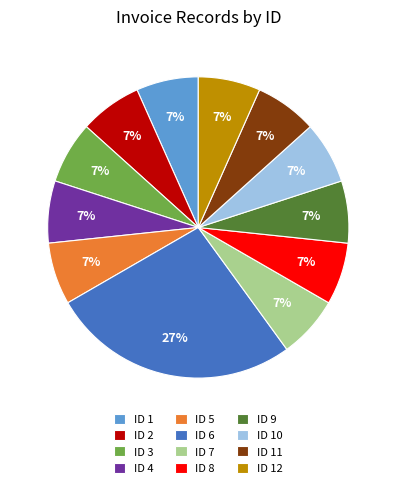

Do ID 1 and ID 11 together represent more than half of the pie?

No